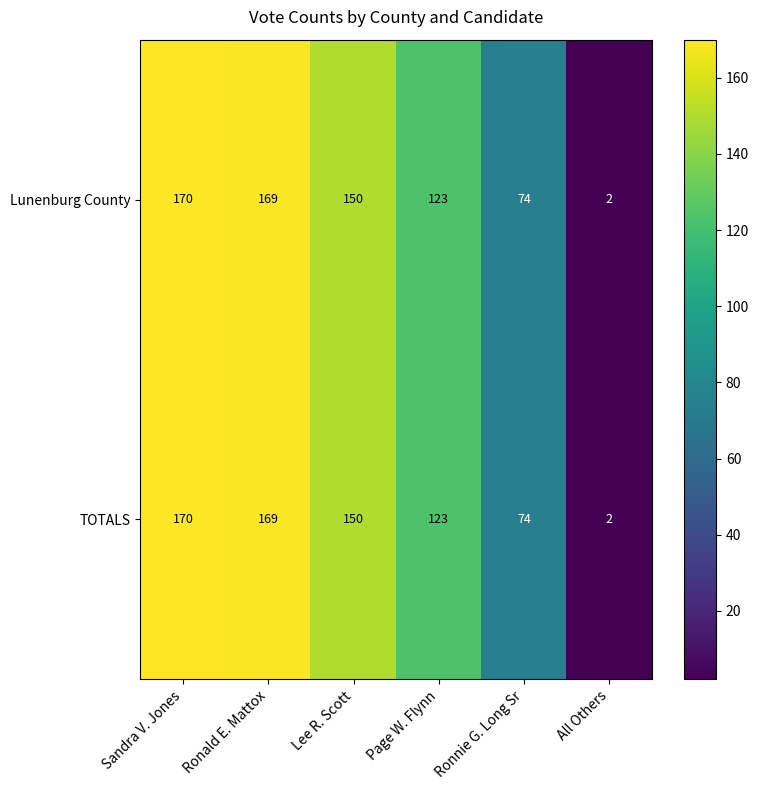

How many data points in TOTALS are less than 150?

3